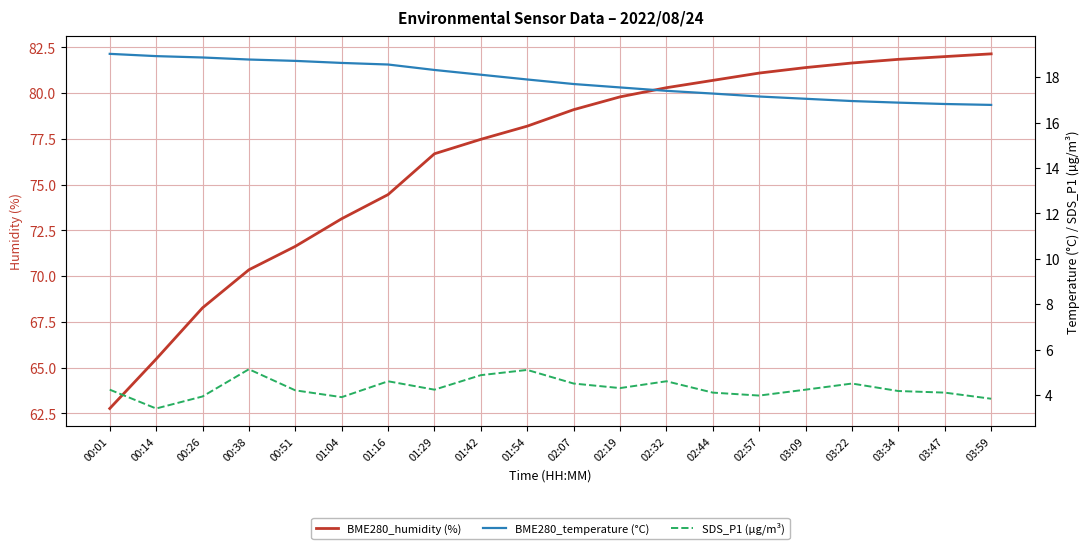

Reading left to right, transcribe all the data shown in this chart.

BME280_humidity (%): 62.8	65.5	68.3	70.3	71.6	73.1	74.5	76.7	77.5	78.2	79.1	79.8	80.3	80.7	81.1	81.4	81.7	81.8	82.0	82.2
BME280_temperature (°C): 19.0	18.9	18.9	18.8	18.7	18.6	18.6	18.3	18.1	17.9	17.7	17.6	17.4	17.3	17.1	17.1	16.9	16.9	16.8	16.8
SDS_P1 (µg/m³): 4.2	3.4	3.9	5.1	4.2	3.9	4.6	4.2	4.9	5.1	4.5	4.3	4.6	4.1	4.0	4.2	4.5	4.2	4.1	3.8